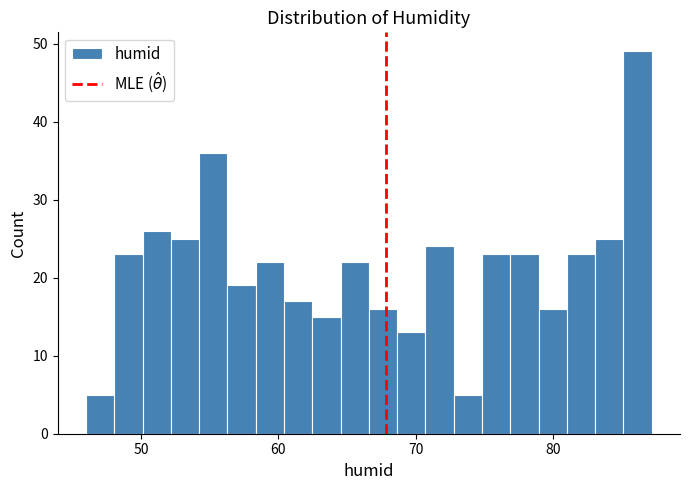

Around what value on the x-axis is the tallest bar? Give the approximate position of its centre, as read against the axis.

86